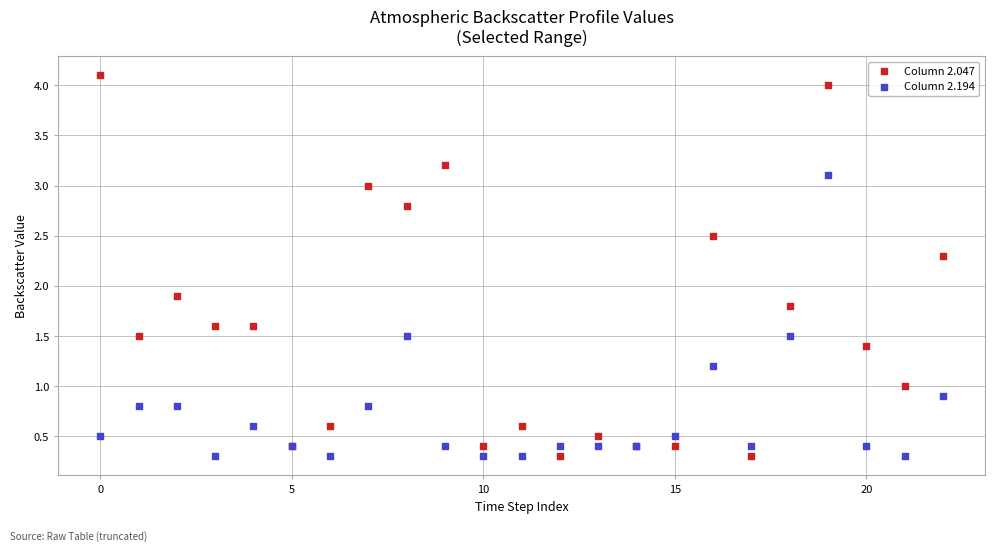

In the Column 2.047 series, what Y value is closest to 2?

1.9